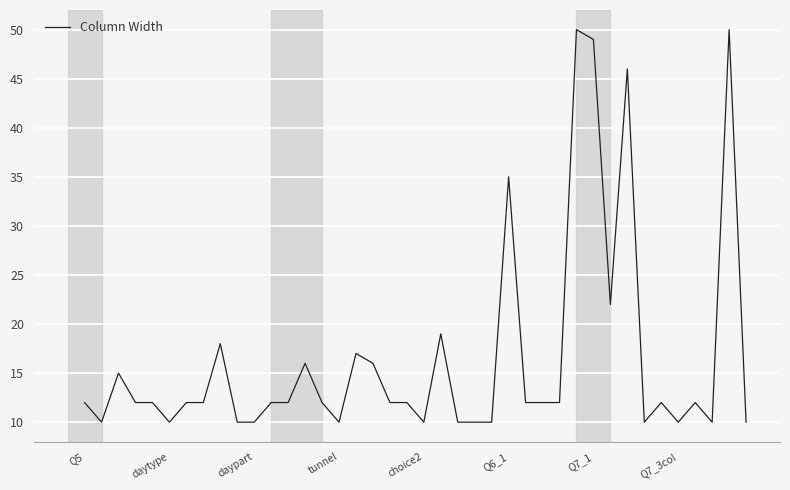

Reading left to right, extract all data points from this chart.

12	10	15	12	12	10	12	12	18	10	10	12	12	16	12	10	17	16	12	12	10	19	10	10	10	35	12	12	12	50	49	22	46	10	12	10	12	10	50	10